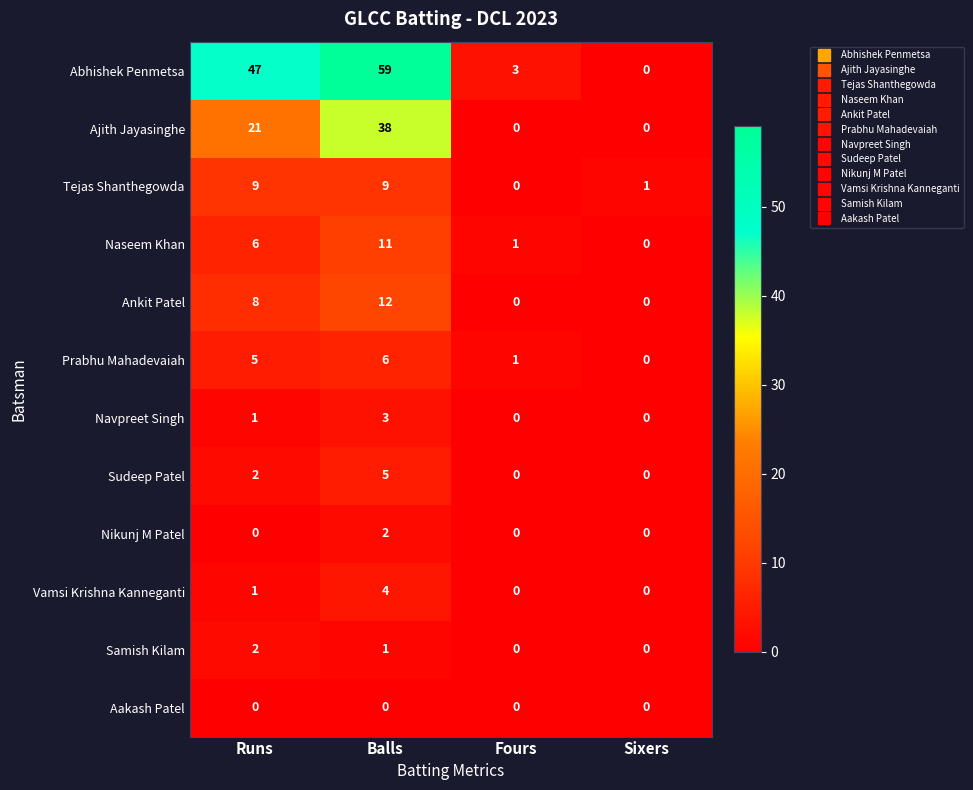

At which category does the chart reach its peak across all series?

Balls